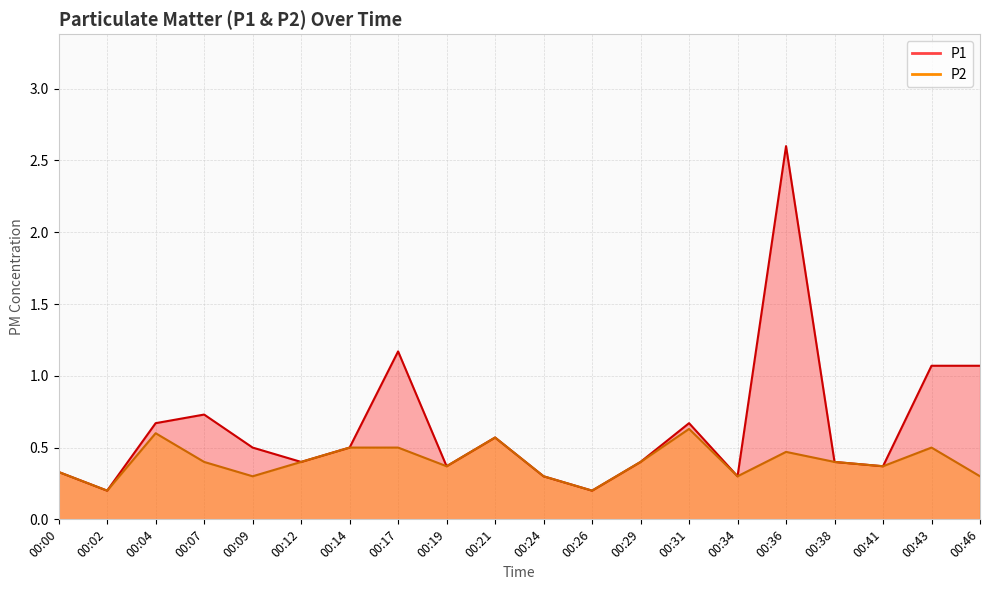

In P1, how many points are higher than both neighbors (excluding endpoints)?

5